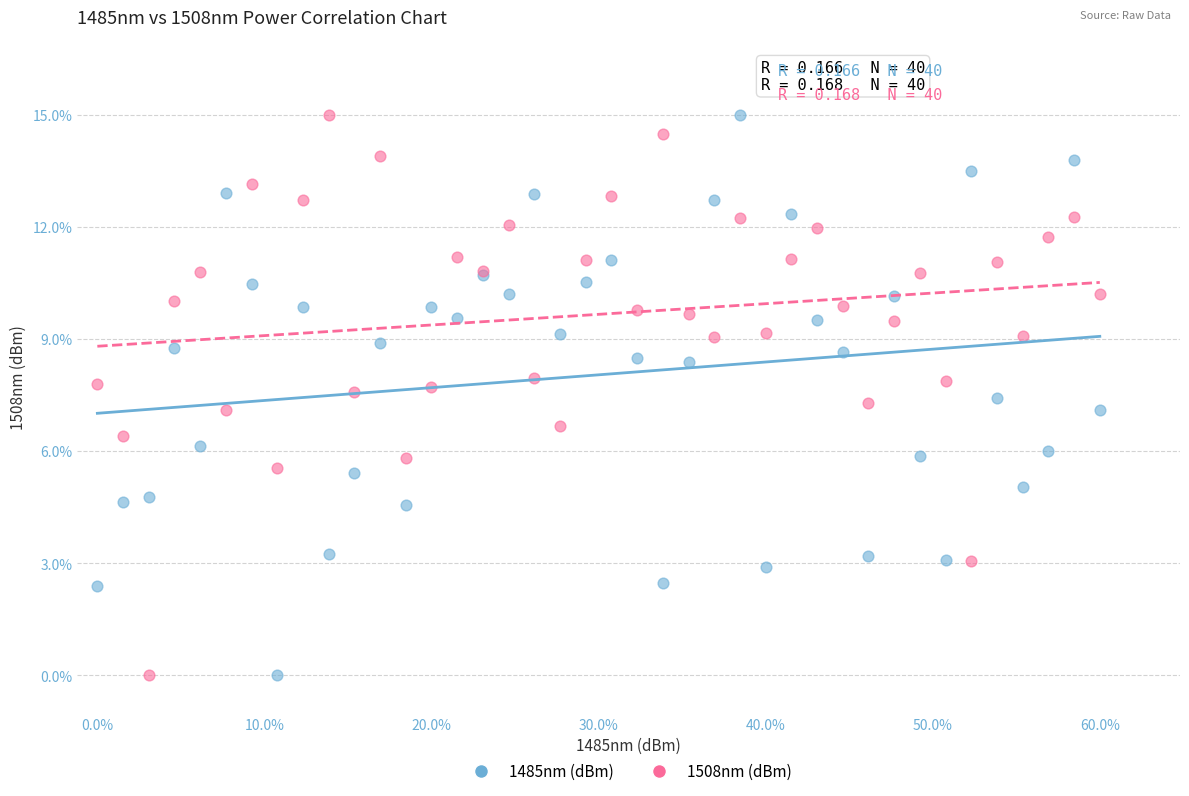

What is the X range (max minus min) for the scatter plot?

1.0